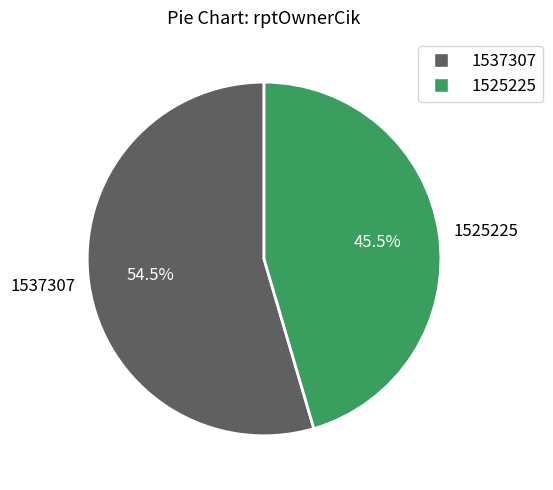

What is the majority slice?

1537307